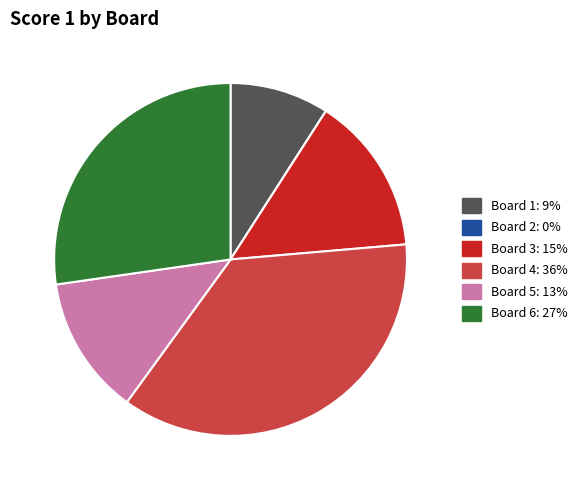

Approximately how many times larger is the value at Board 6: 27% compared to Board 5: 13%?

2.1